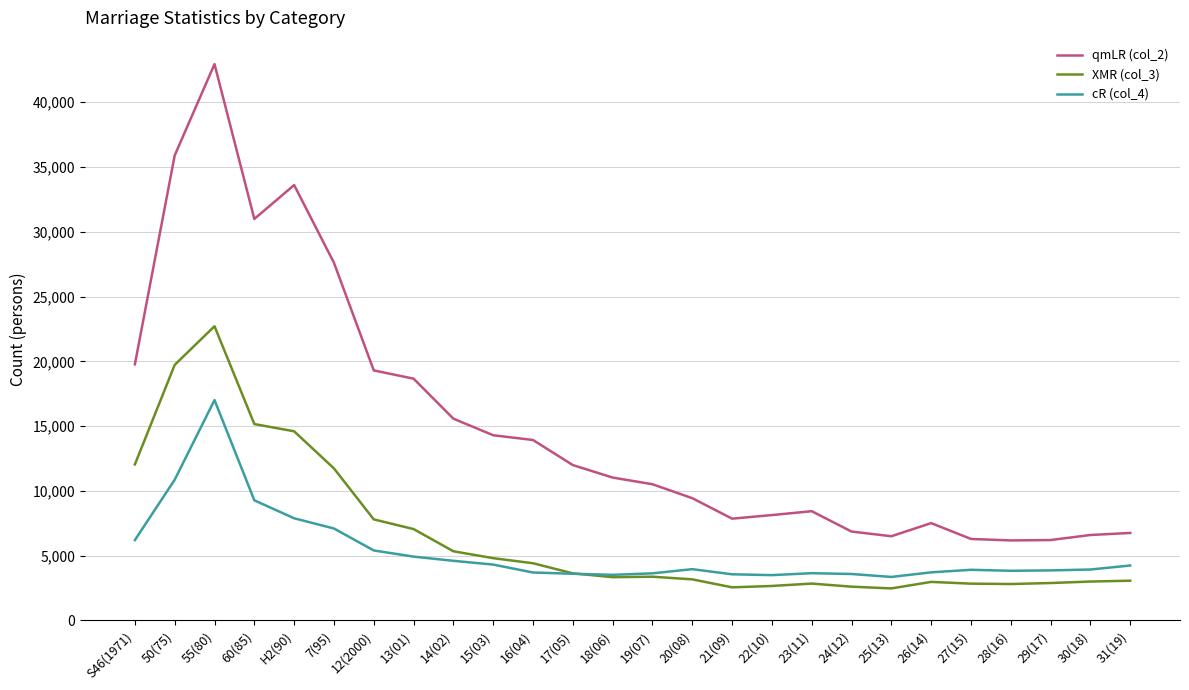

What is the smallest value displayed?

2465